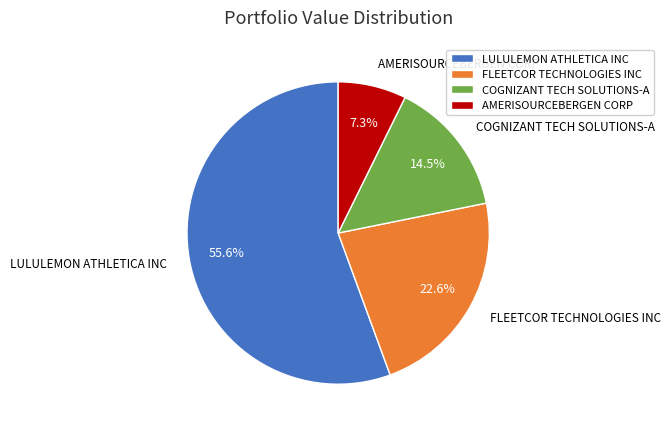

Is there any slice that represents more than half of the pie?

Yes